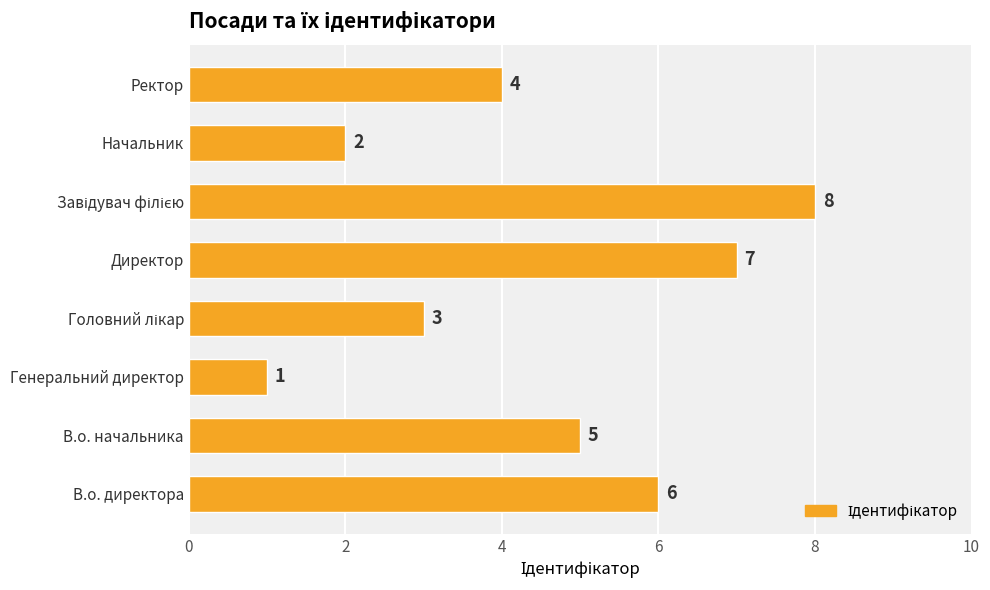

Read the value at В.о. начальника.

5